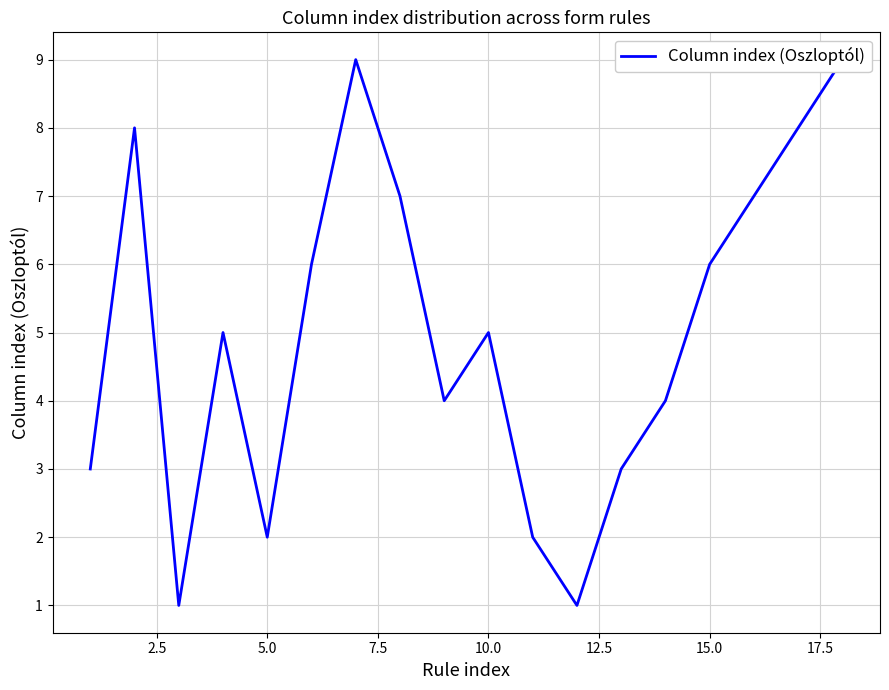

Reading right to left, list all the values displayed in this chart.

9	8	7	6	4	3	1	2	5	4	7	9	6	2	5	1	8	3